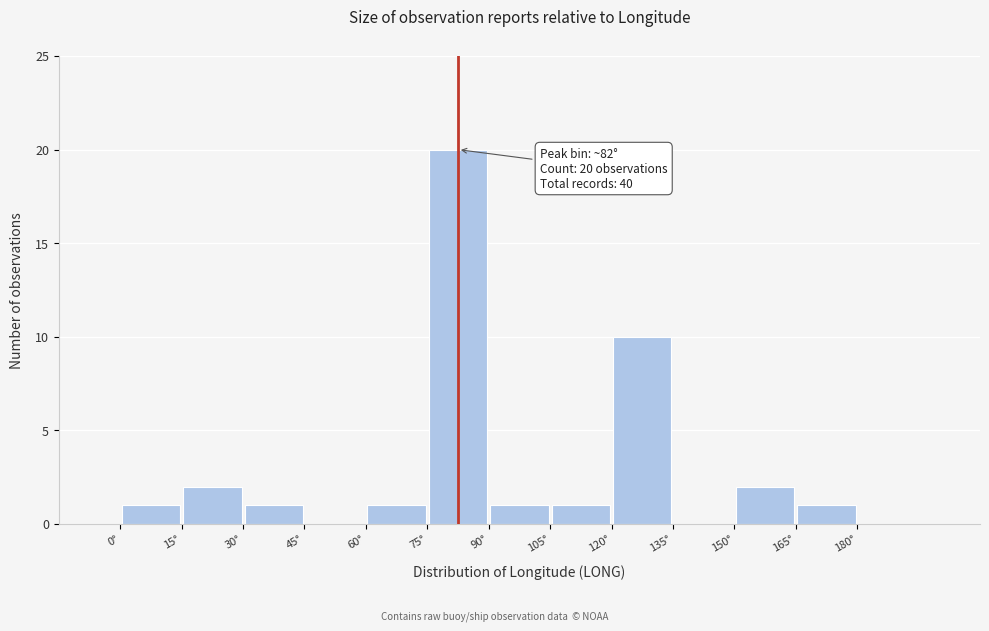

Over which range of the x-axis is the bar tallest?

75 to 90